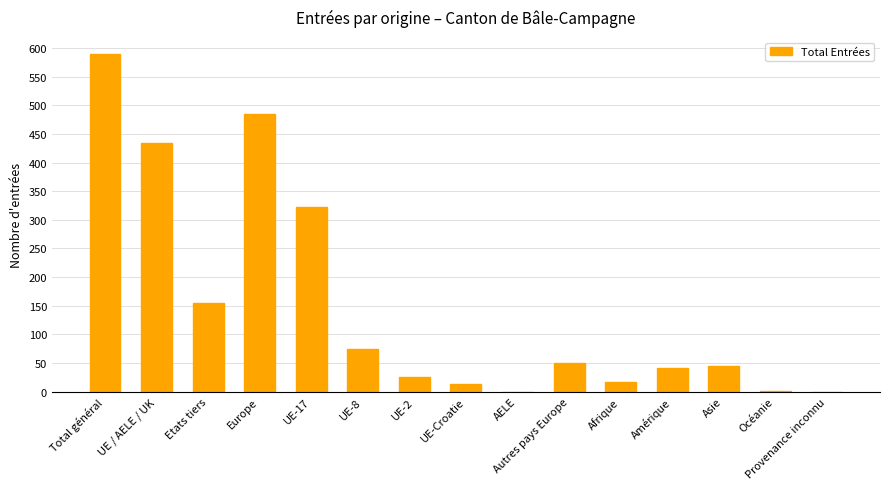

Which has a higher value, Autres pays Europe or UE-Croatie?

Autres pays Europe